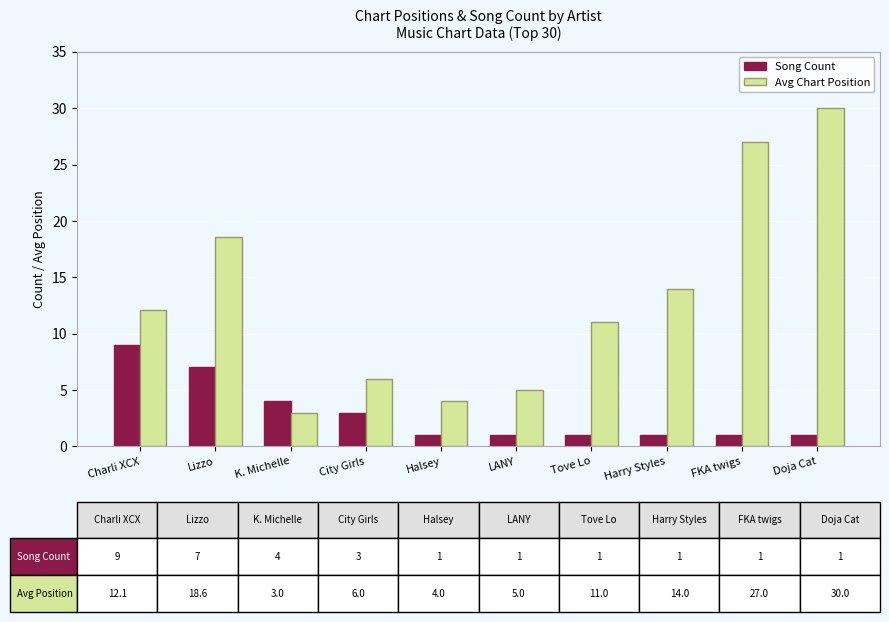

What is the label of the 7th bar from the right?

City Girls